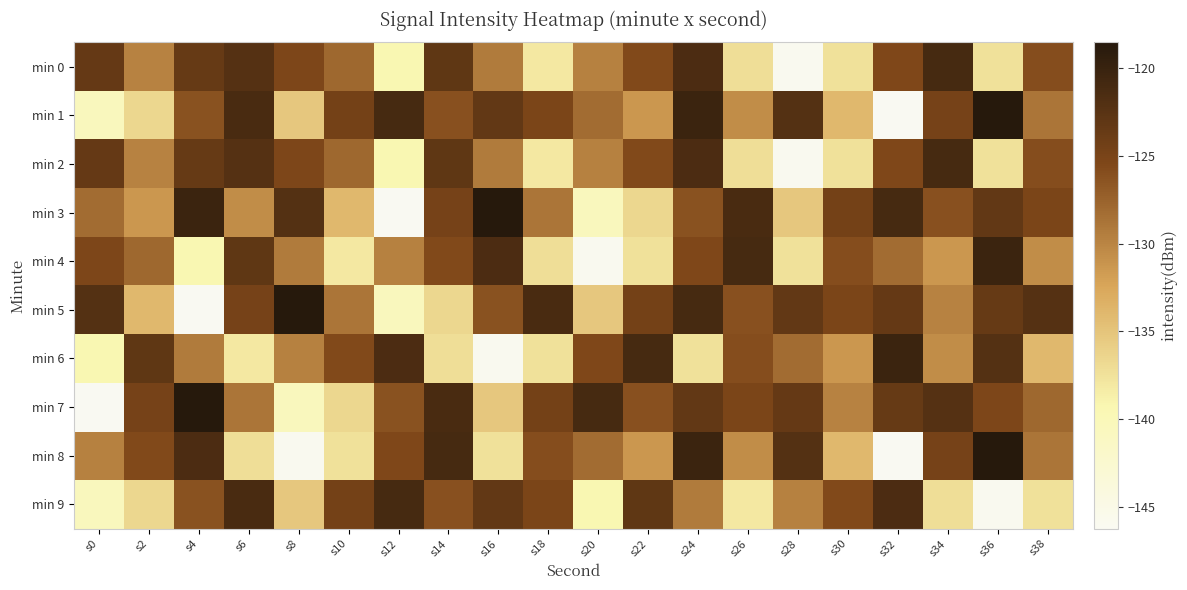

At s38, list the series in order from smallest to largest.

min 9, min 6, min 4, min 1, min 8, min 7, min 0, min 2, min 3, min 5